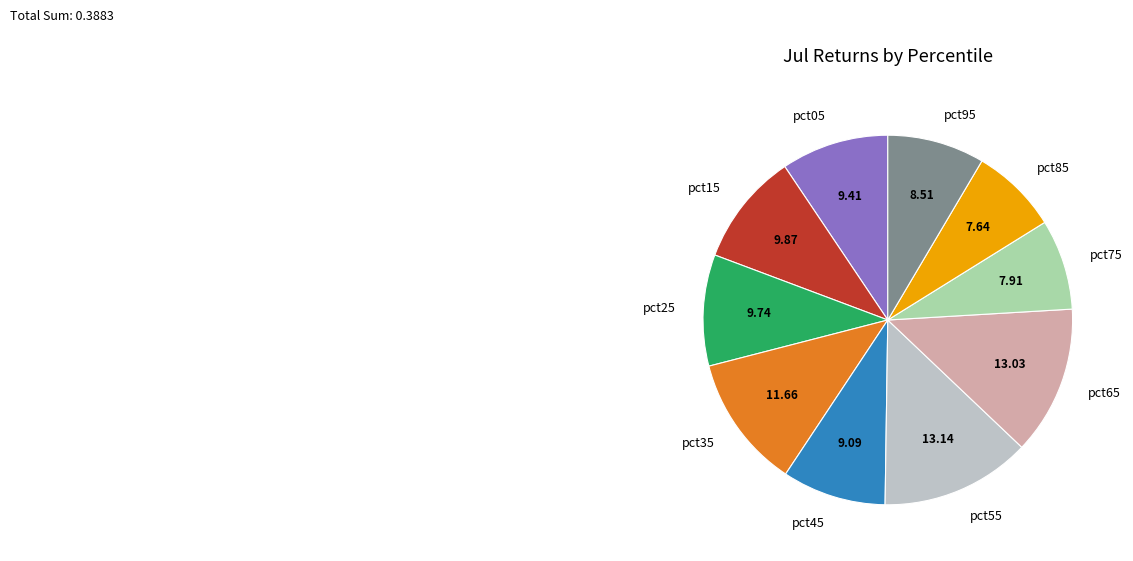

True or false: pct15 accounts for 4% of the total.

False